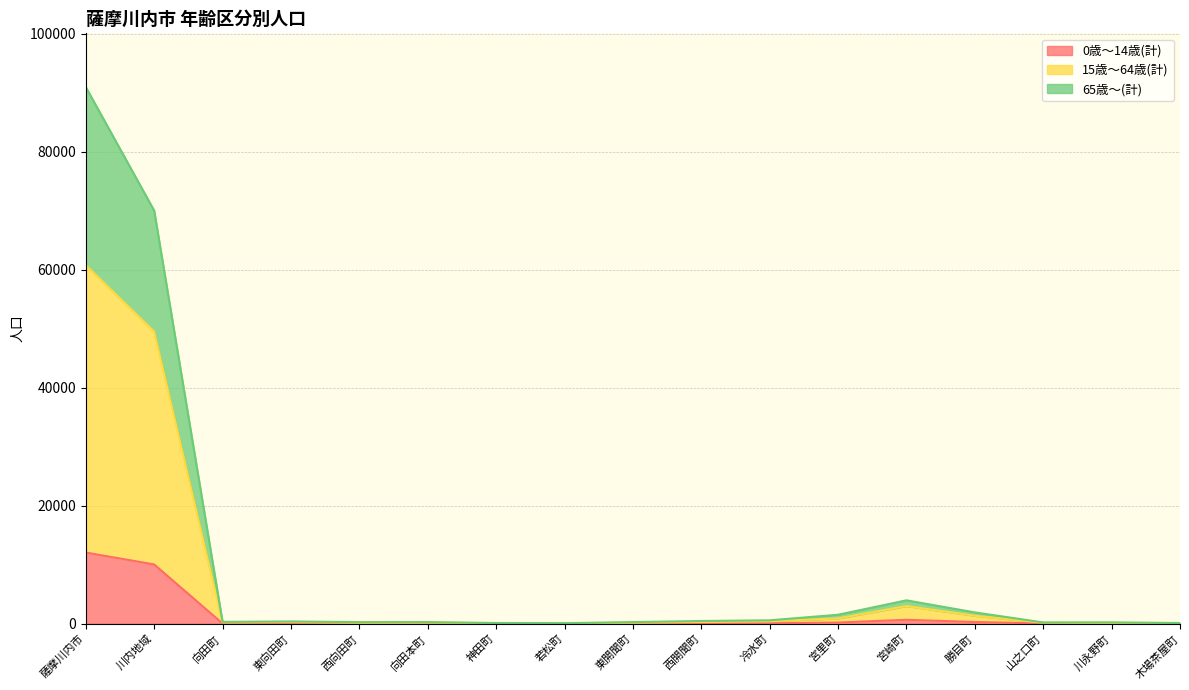

True or false: 65歳～(計) and 0歳～14歳(計) intersect in this chart.

False